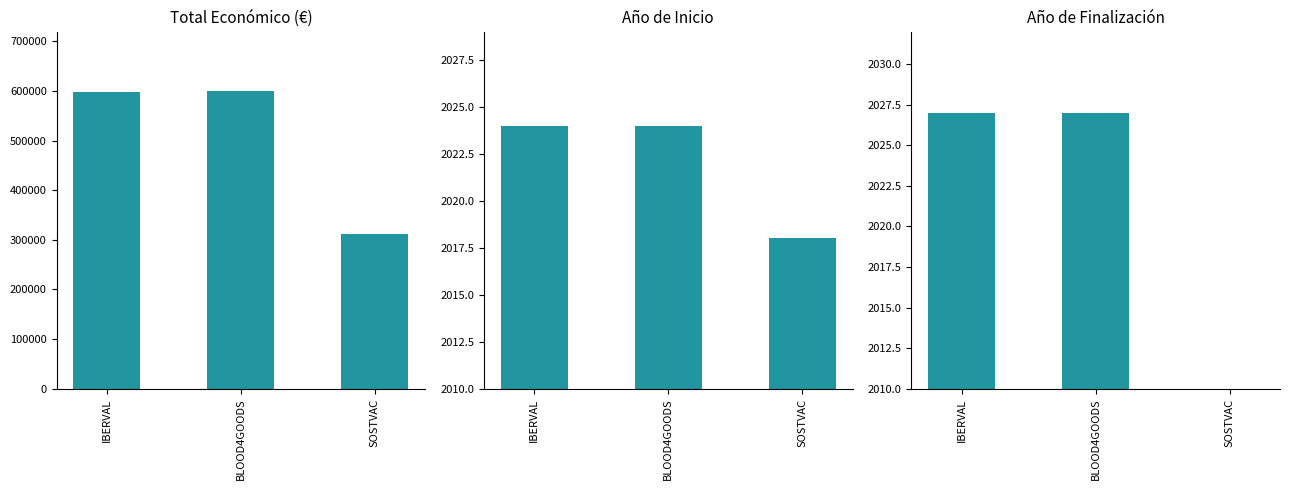

At which category is the sum across all series the highest?

BLOOD4GOODS